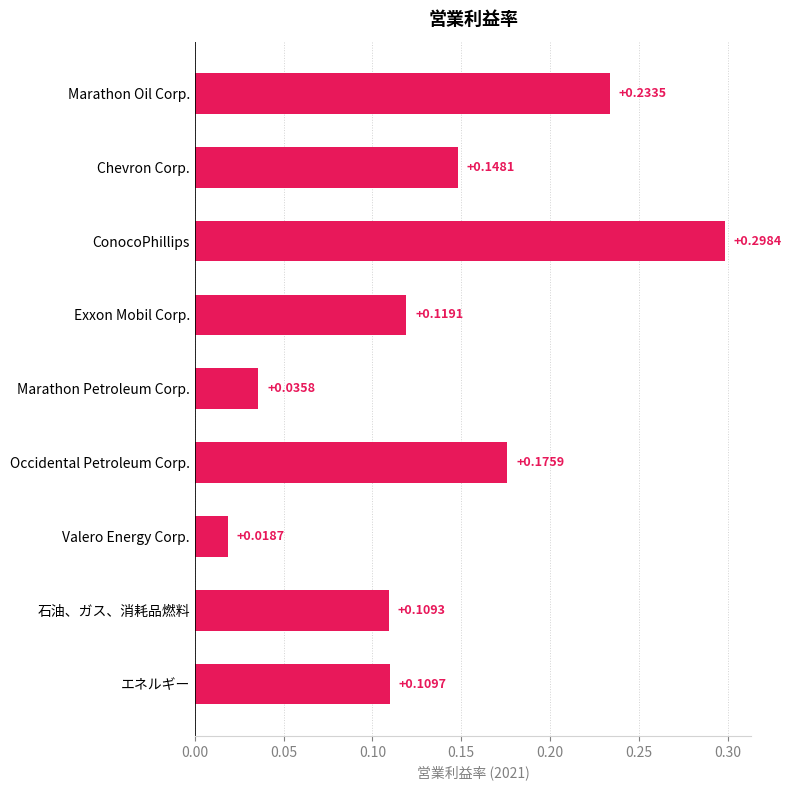

Between ConocoPhillips and エネルギー, which is larger?

ConocoPhillips